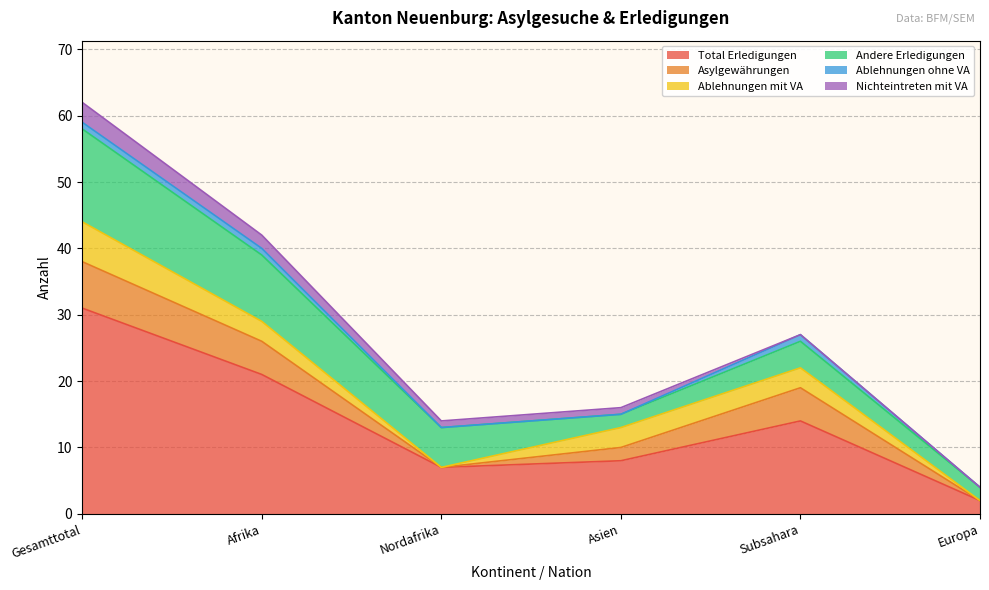

In Andere Erledigungen, how many points are lower than both neighbors (excluding endpoints)?

1